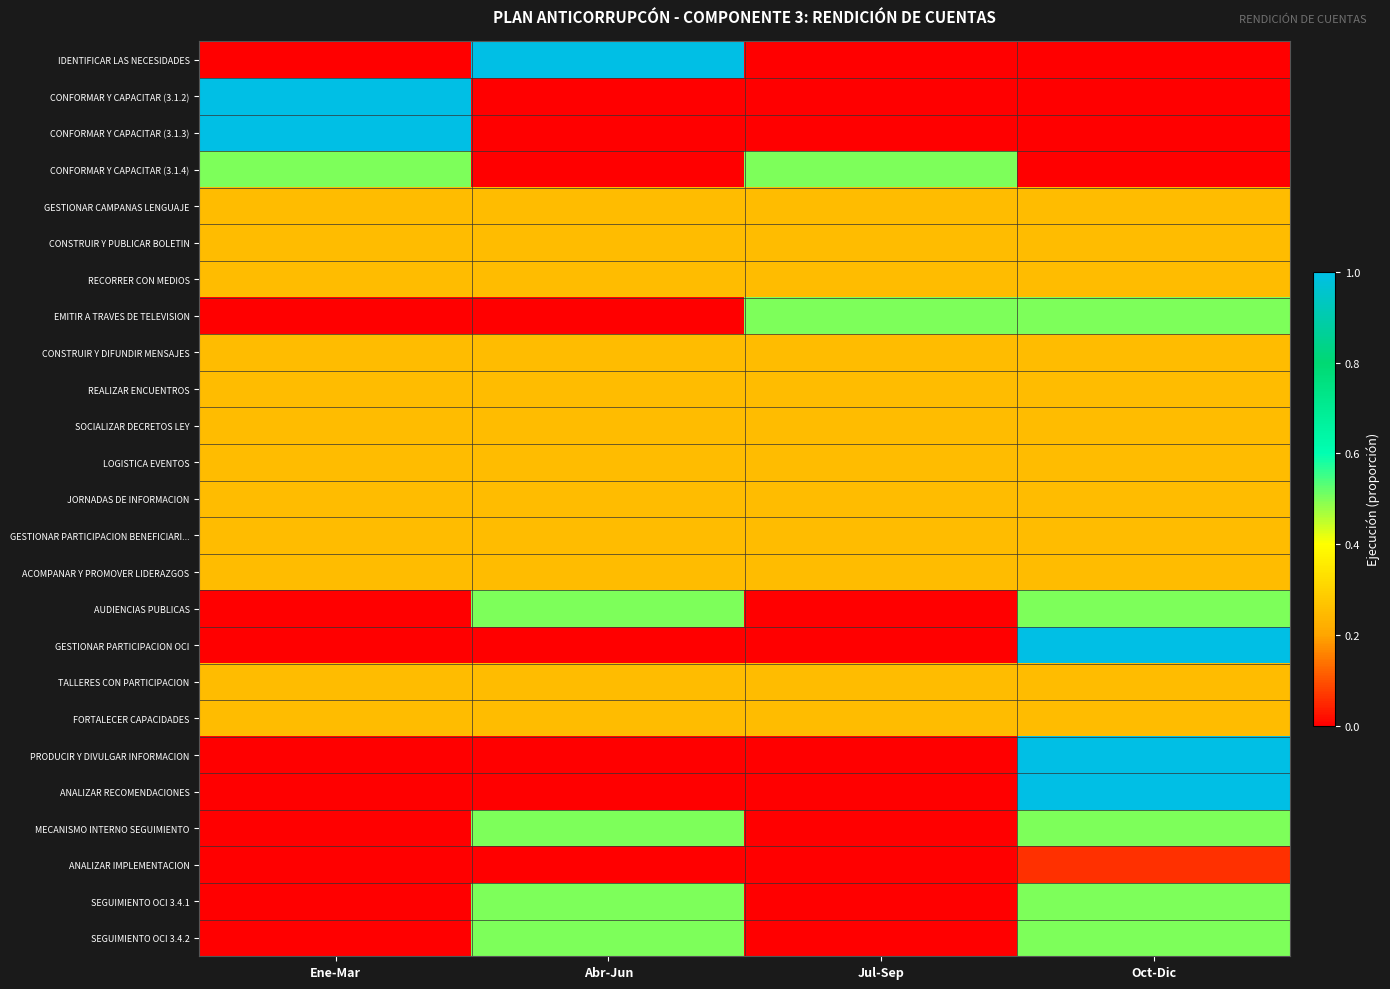

What is the spread (max minus min) of values at Ene-Mar?

1.0